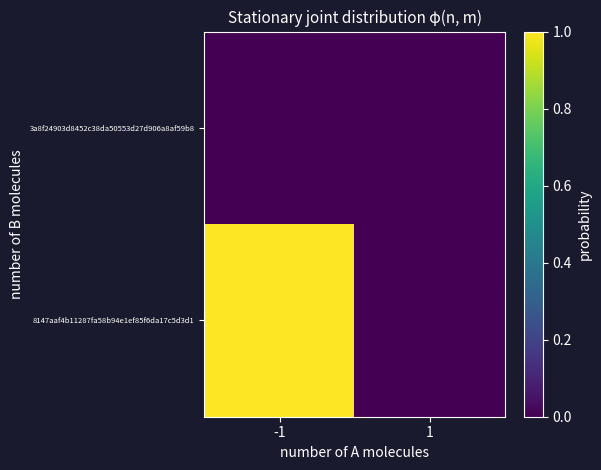

What is the maximum value shown in the chart?

1